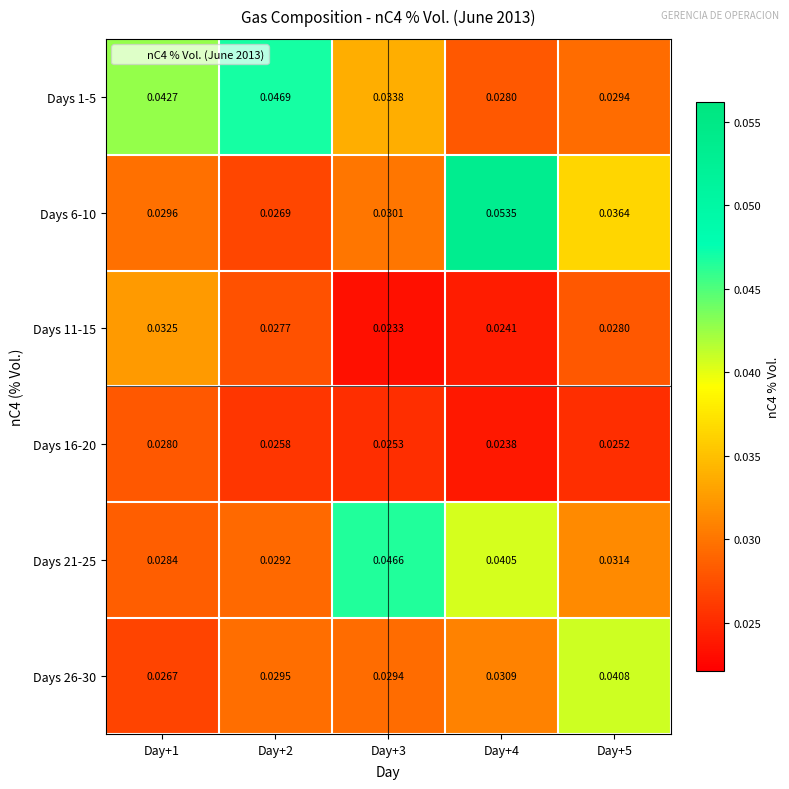

Is the value of Days 21-25 at Day+2 greater than the value of Days 1-5 at Day+1?

No